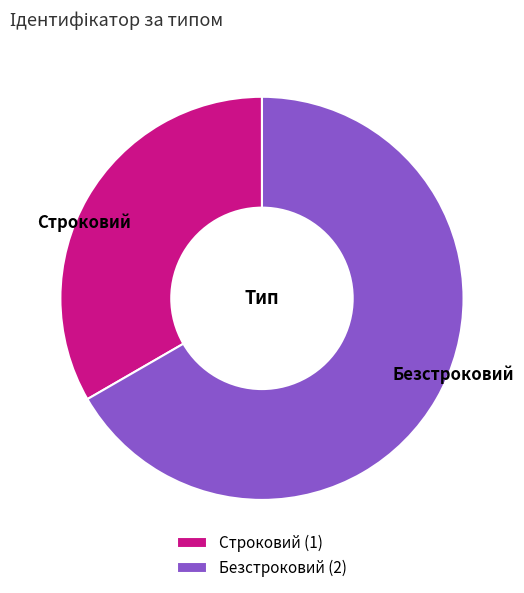

How many slices are in this pie chart?

2